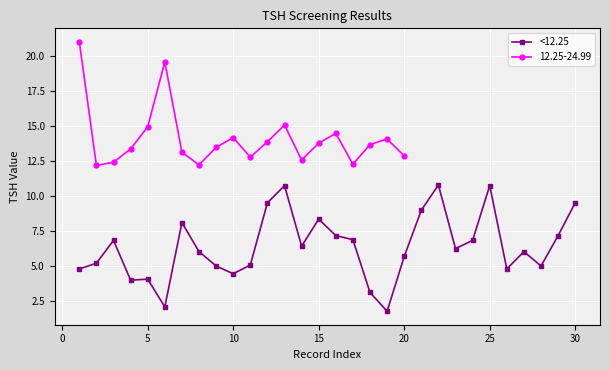

True or false: <12.25 has more than 2 interior local peaks.

True